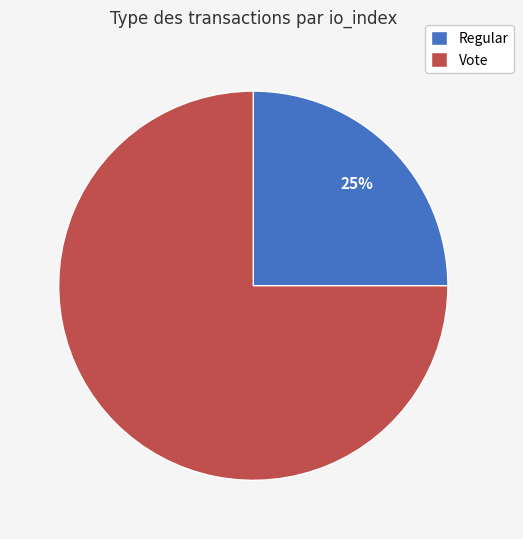

Which has a higher value, Vote or Regular?

Vote